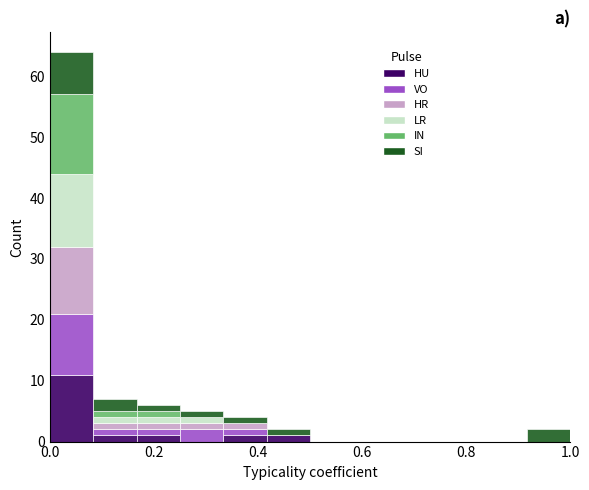

Which range on the x-axis has the tallest stacked bar (by total height)?

0.00 to 0.08